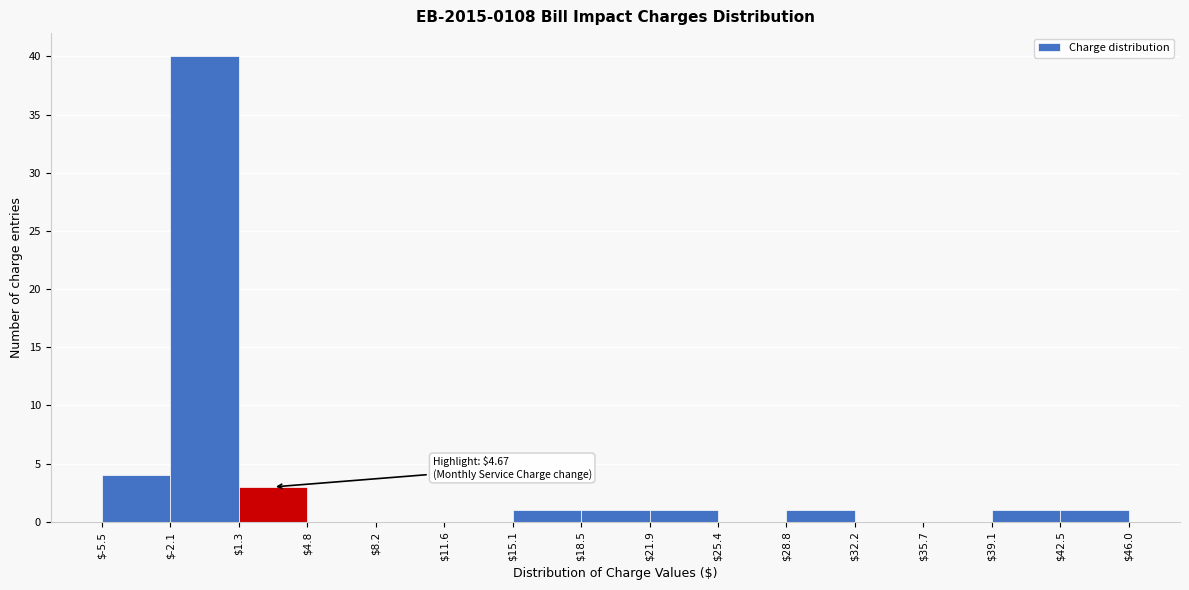

Over which range of the x-axis is the bar tallest?

$-2.1 to $1.3